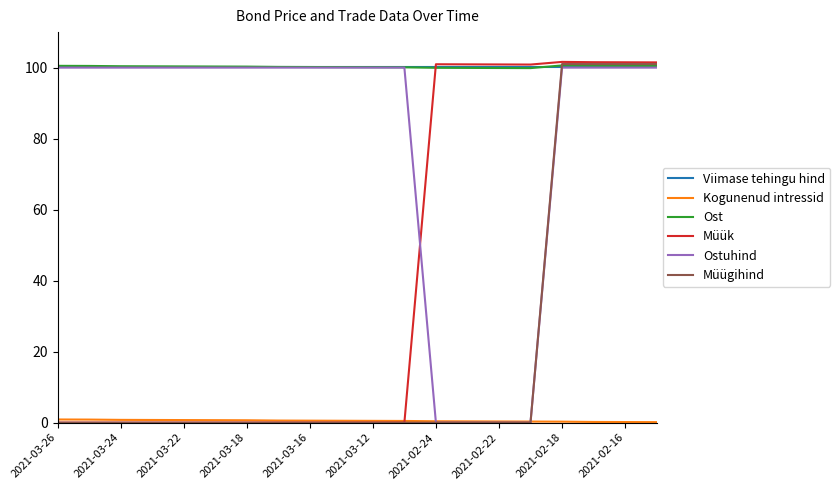

Which series has the largest range (max minus min)?

Müük